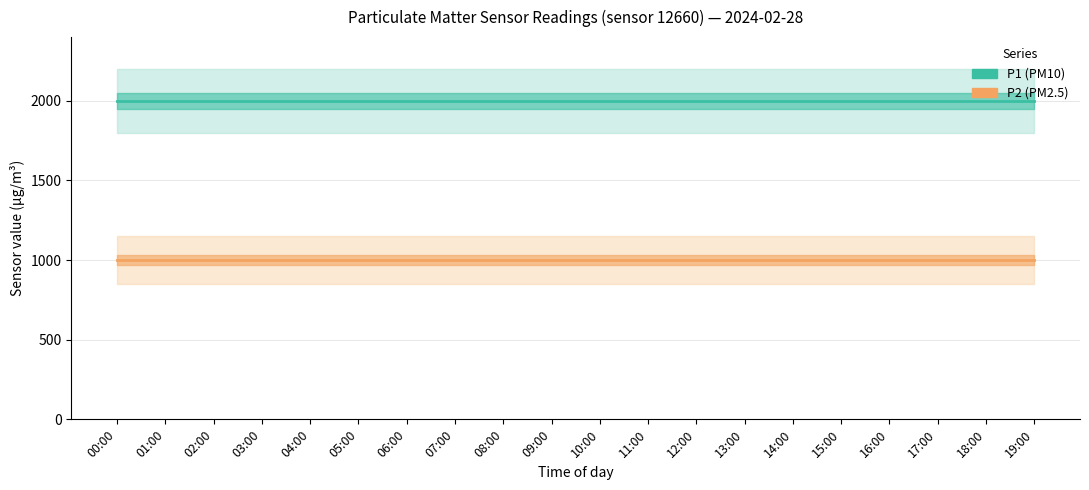

Count the number of categories in the chart.

20